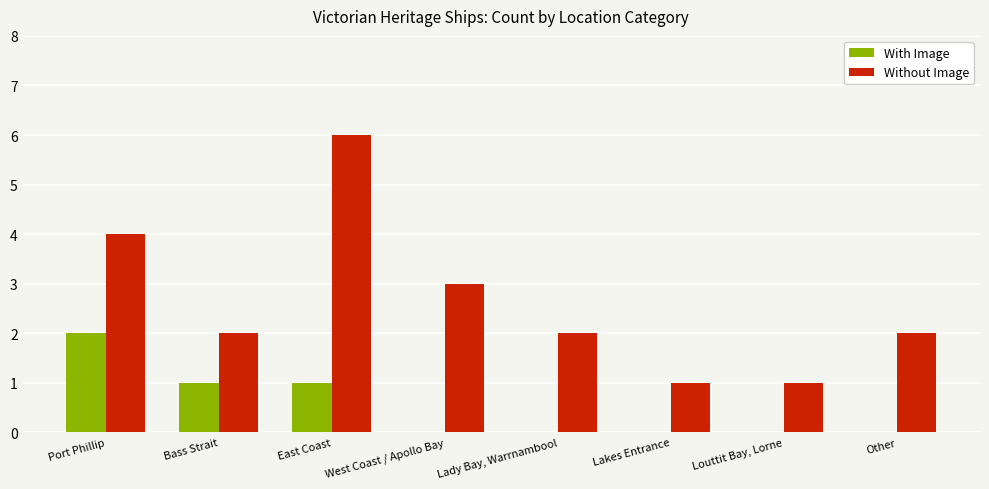

Which category has the highest value in the With Image series?

Port Phillip